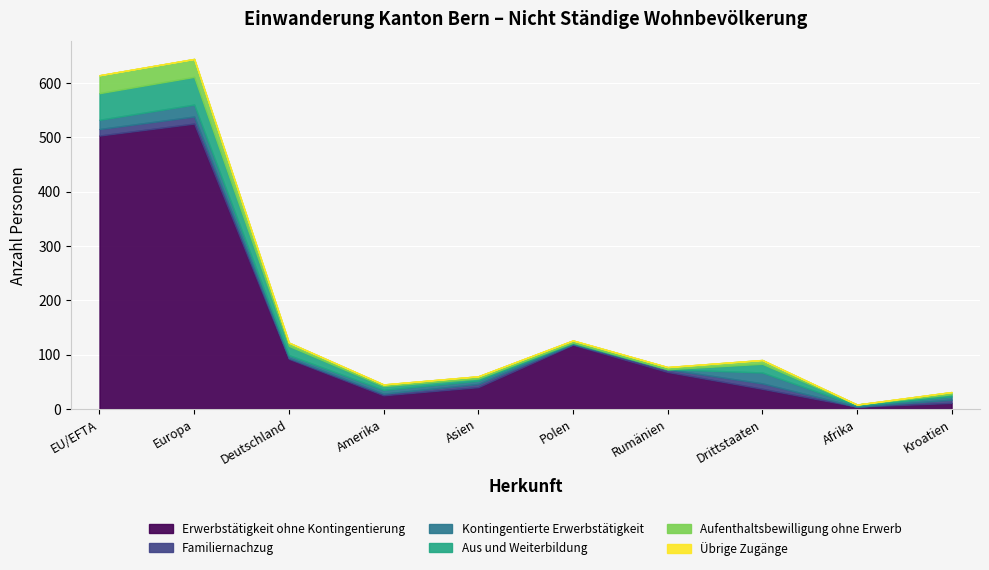

What position from the right is Amerika?

7